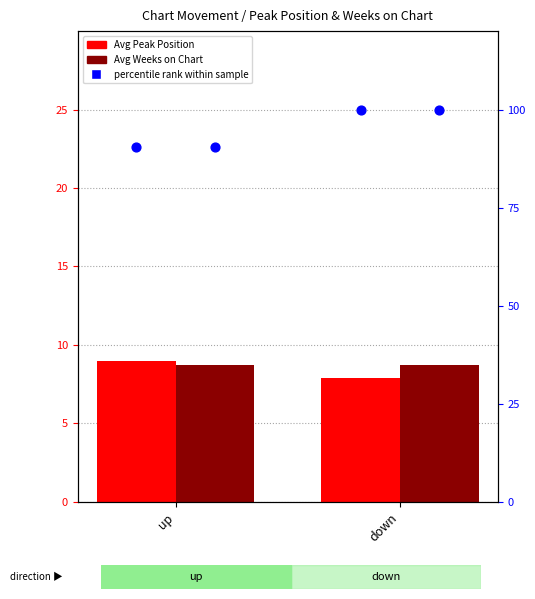

At which category is the sum across all series the highest?

down